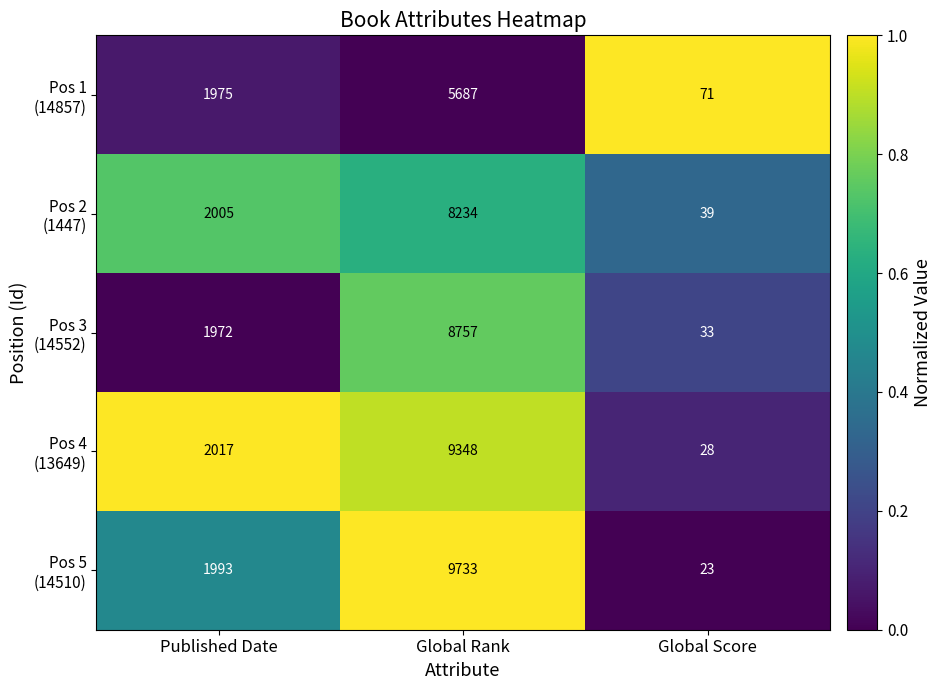

What is the difference between the highest and lowest values at Global Score?

48